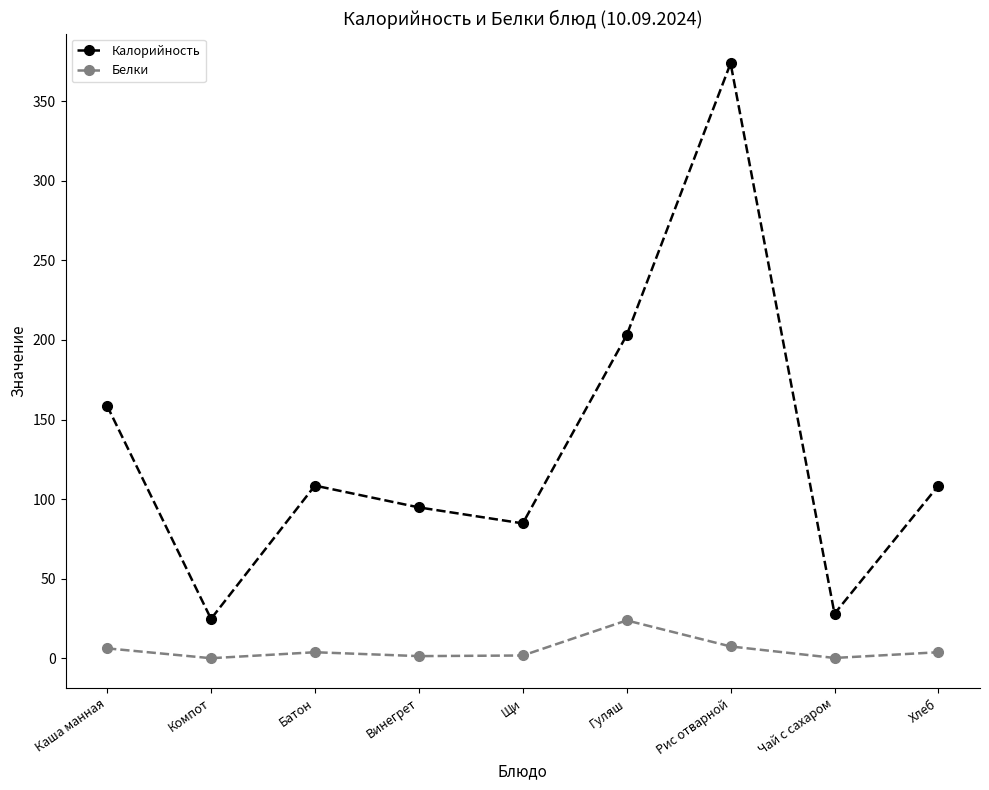

What is the average value of the Белки series?

5.4